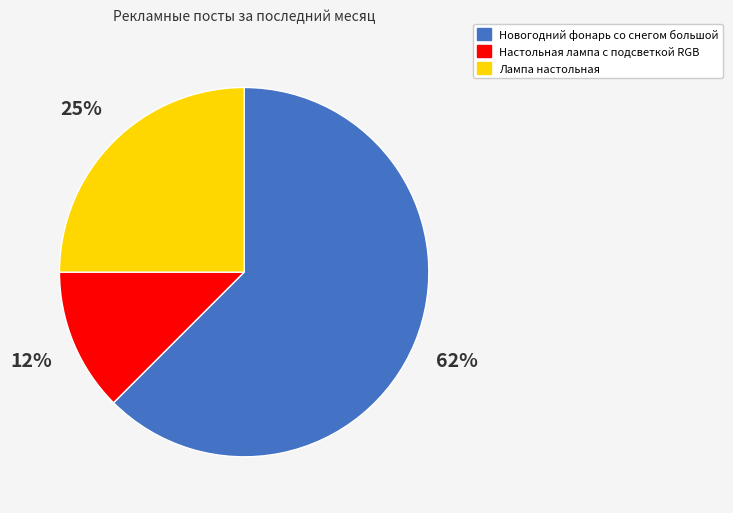

What percentage is the Лампа настольная slice, to the nearest percent?

25%